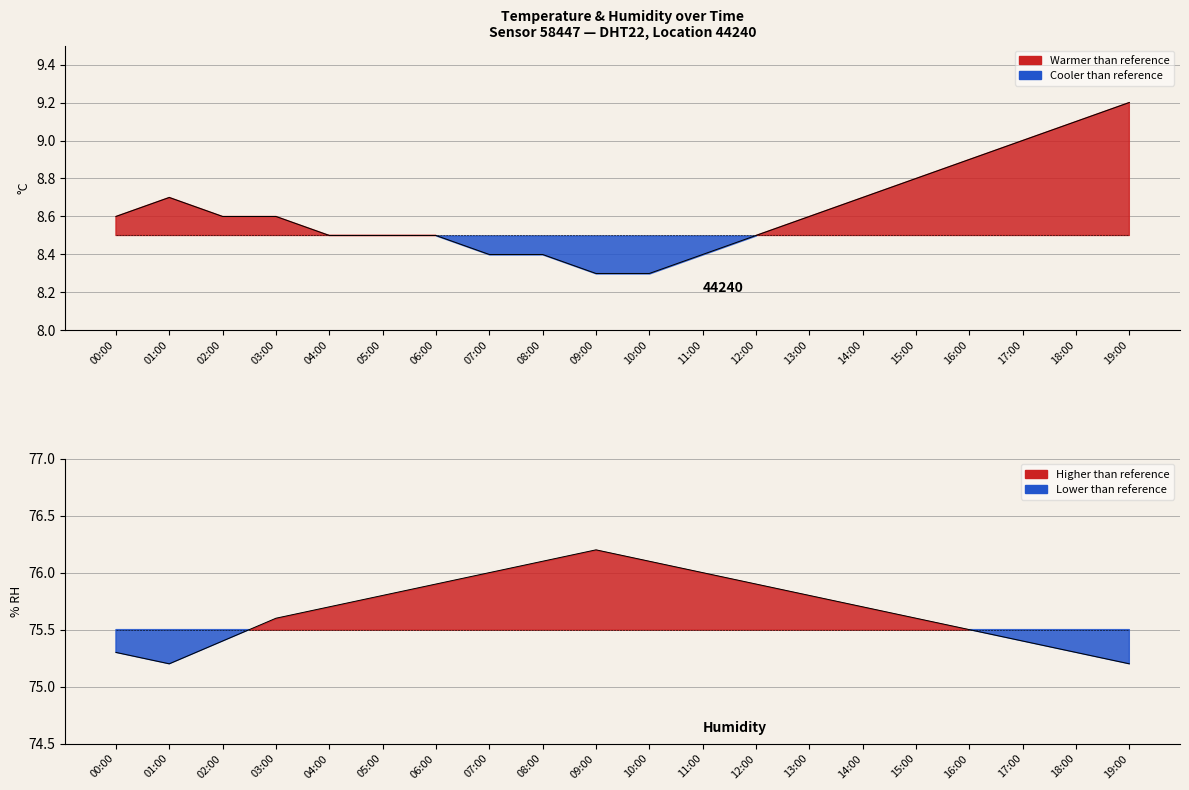

What position from the right is 07:00?

13